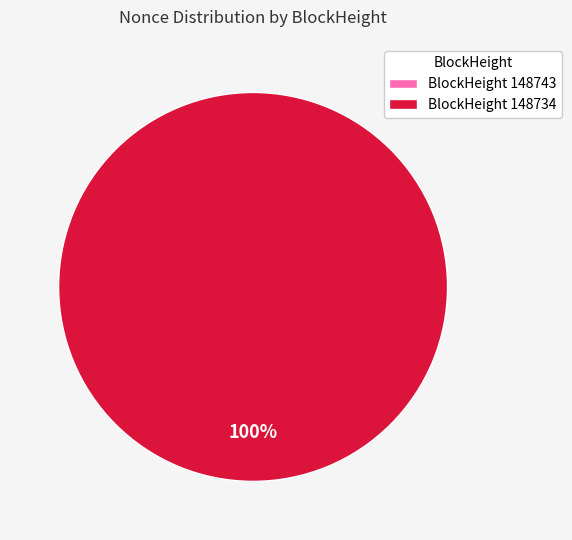

Count the number of slices in the pie.

2